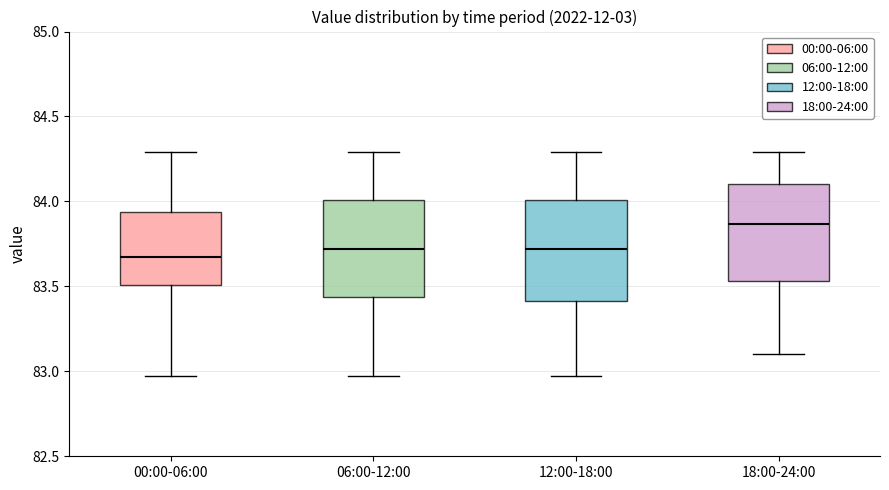

Reading left to right, transcribe this box plot: for each box, give where its median line is, the range the box spans, and where its two whiskers end, as read against the y-axis. The values are not printed on the chart, so give them approximately, as read against the axis.

00:00-06:00: median 83.70, box 83.50 to 83.95, whiskers 82.95 to 84.30
06:00-12:00: median 83.70, box 83.45 to 84.00, whiskers 82.95 to 84.30
12:00-18:00: median 83.70, box 83.40 to 84.00, whiskers 82.95 to 84.30
18:00-24:00: median 83.85, box 83.55 to 84.10, whiskers 83.10 to 84.30